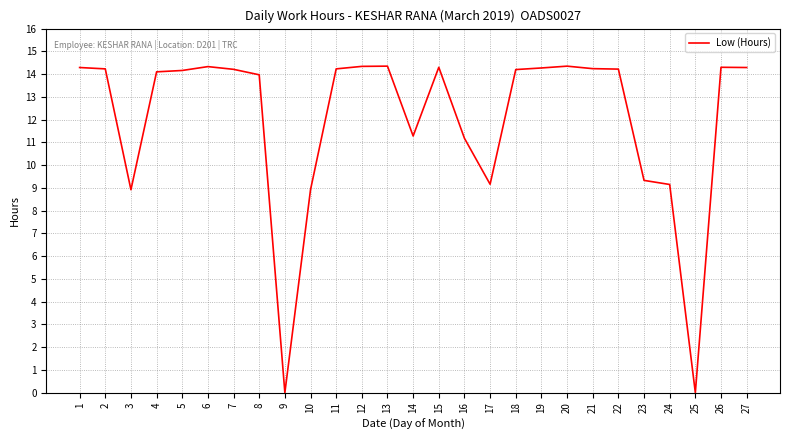

True or false: the data shows 14.2 at 21.

True